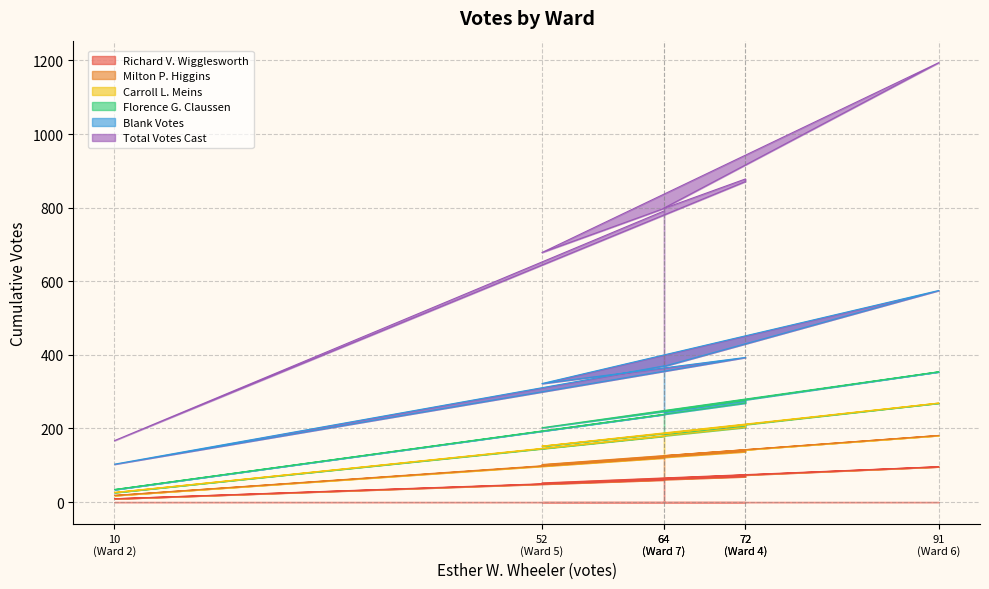

Is it true that Total Votes Cast equals 799 at 64 (Ward 7)?

True